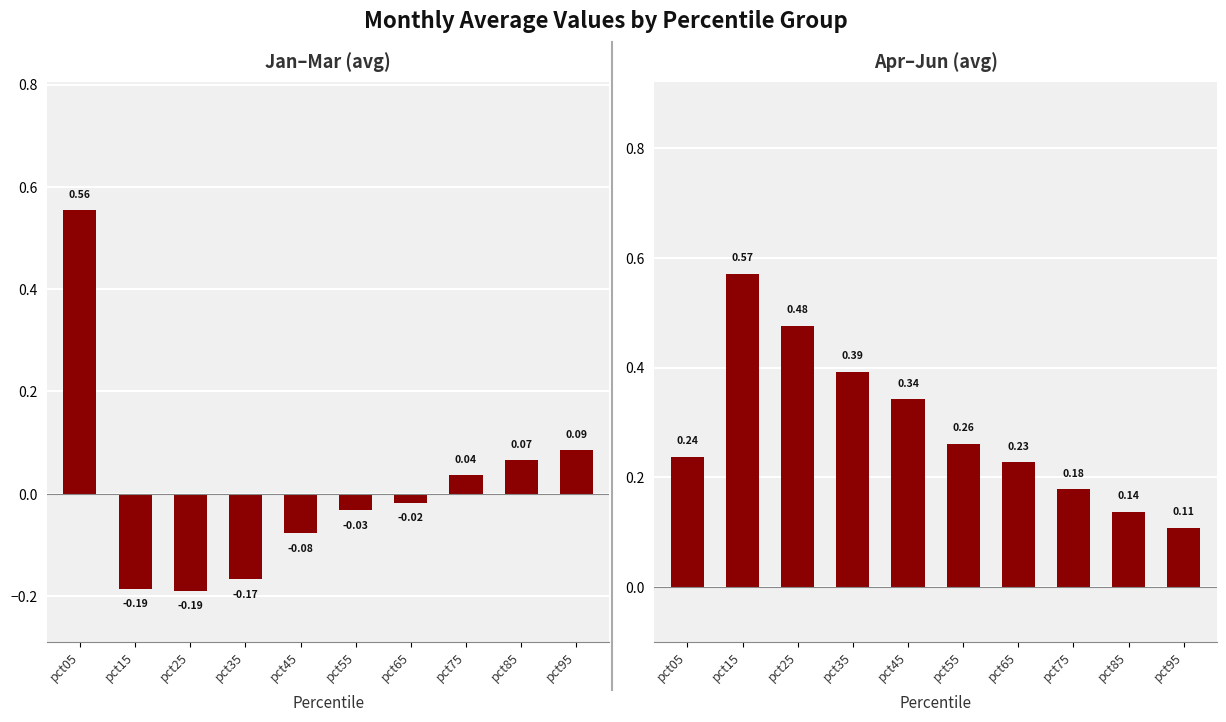

At how many categories does at least one series exceed 0?

10